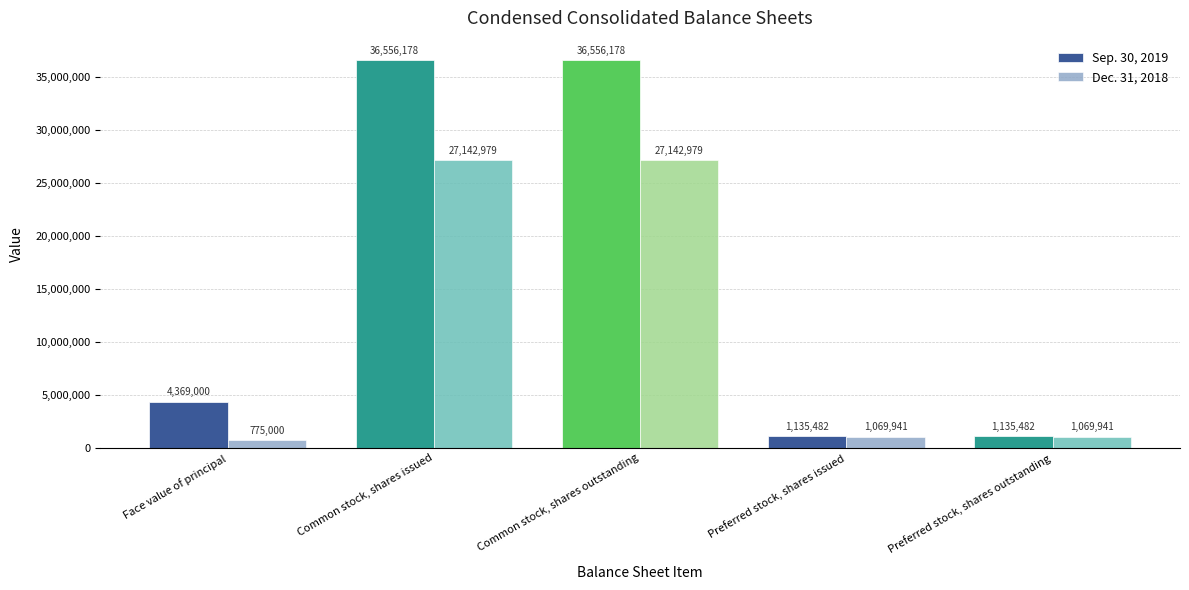

Where is Sep. 30, 2019 nearest to the value 18845830?

Face value of principal